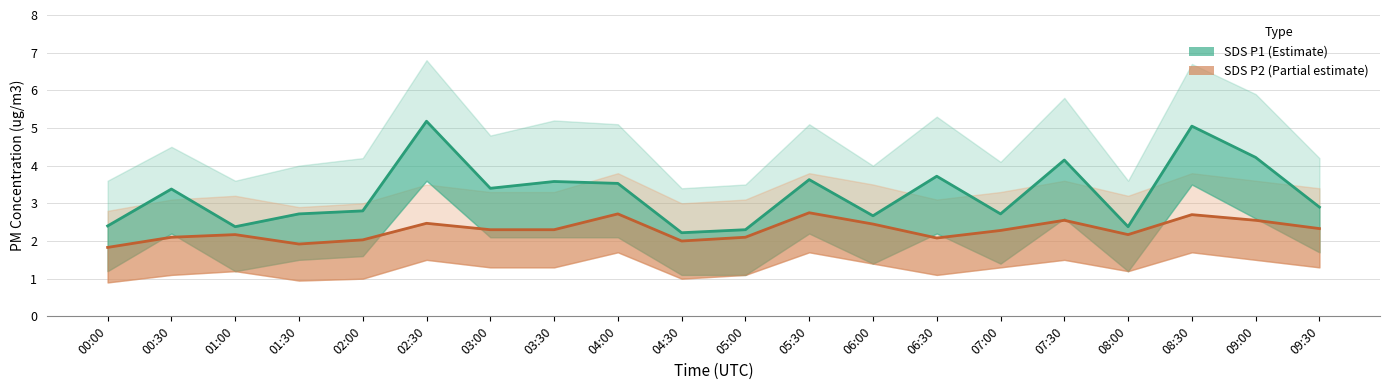

List the labels in order of SDS_P2_upper value, largest first.

04:00, 05:30, 08:30, 07:30, 09:00, 02:30, 06:00, 09:30, 03:00, 03:30, 07:00, 01:00, 08:00, 00:30, 05:00, 06:30, 02:00, 04:30, 01:30, 00:00